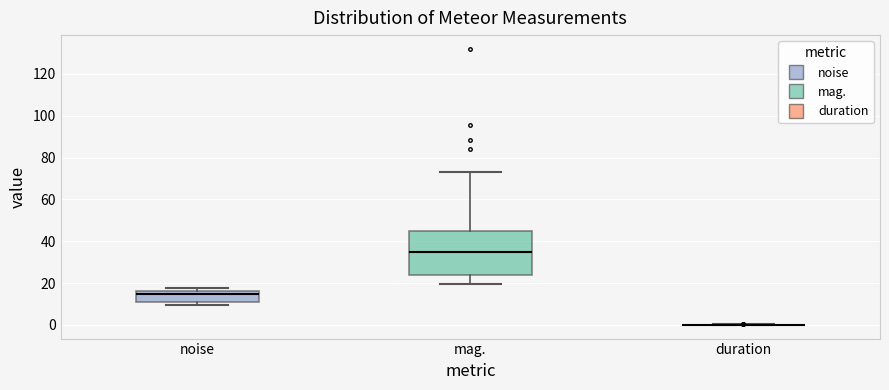

Comparing the boxes themselves (not the whiskers), which one is the tallest?

mag.